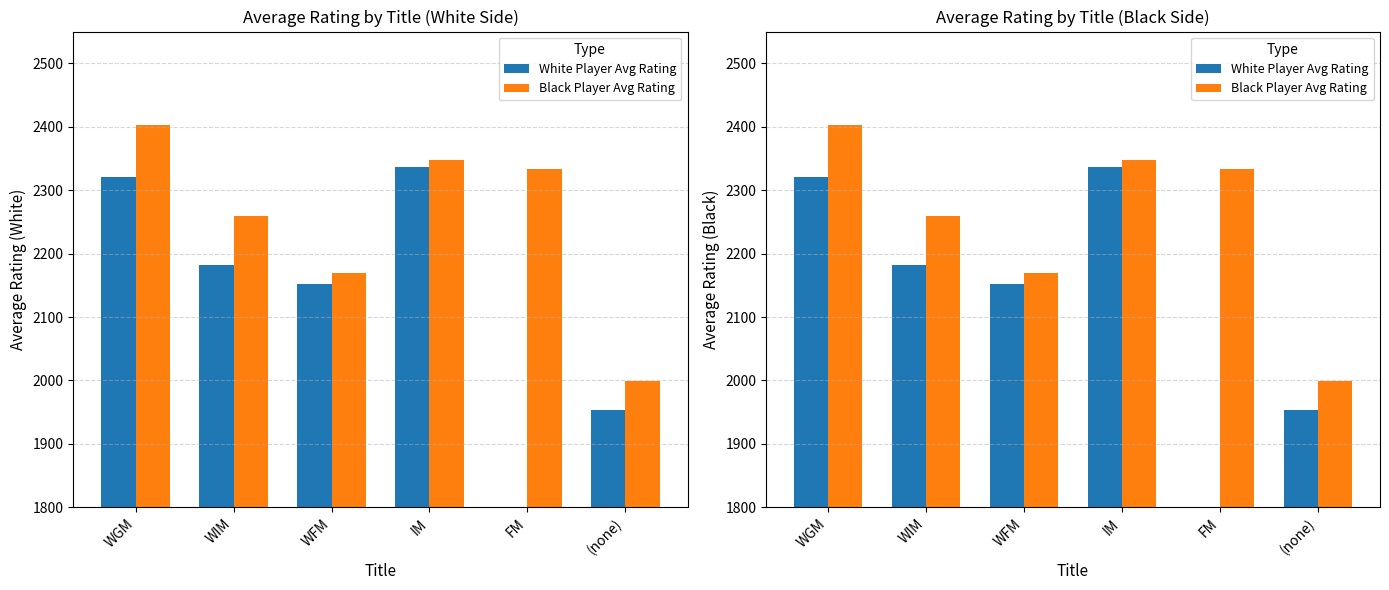

Rank the categories by Black Player Avg Rating value from lowest to highest.

(none), WFM, WIM, FM, IM, WGM